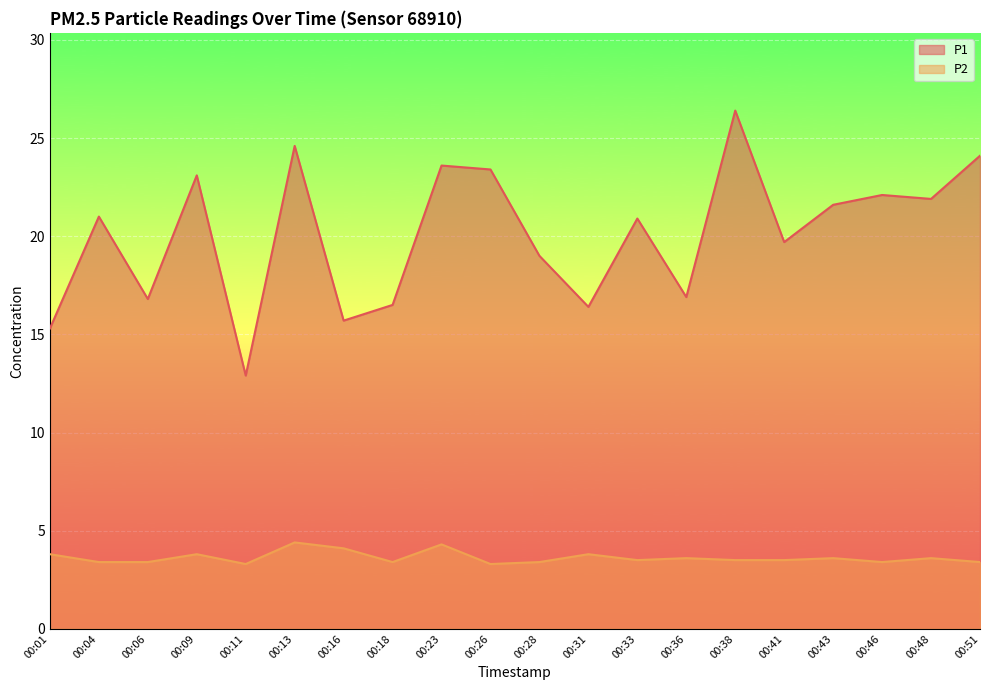

What is the sum of all P1 values?

401.9